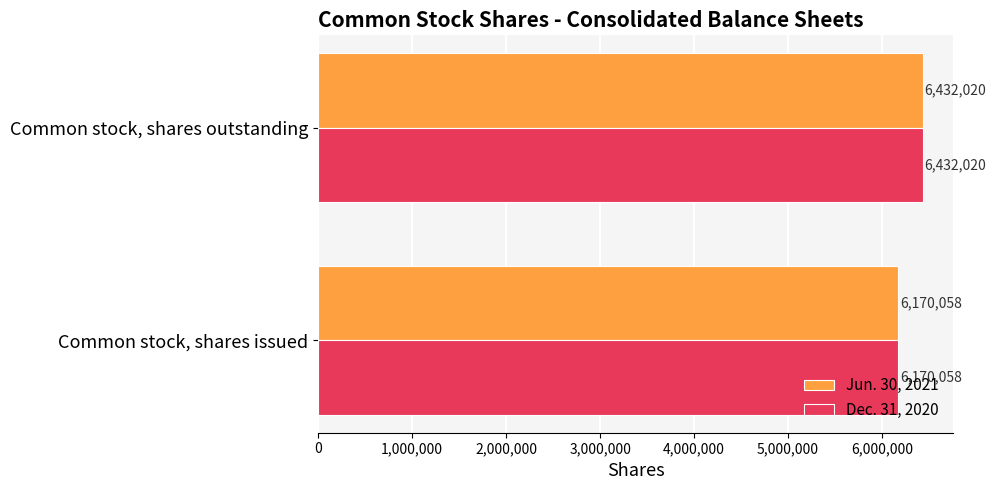

Which category has the highest value in the Dec. 31, 2020 series?

Common stock, shares outstanding